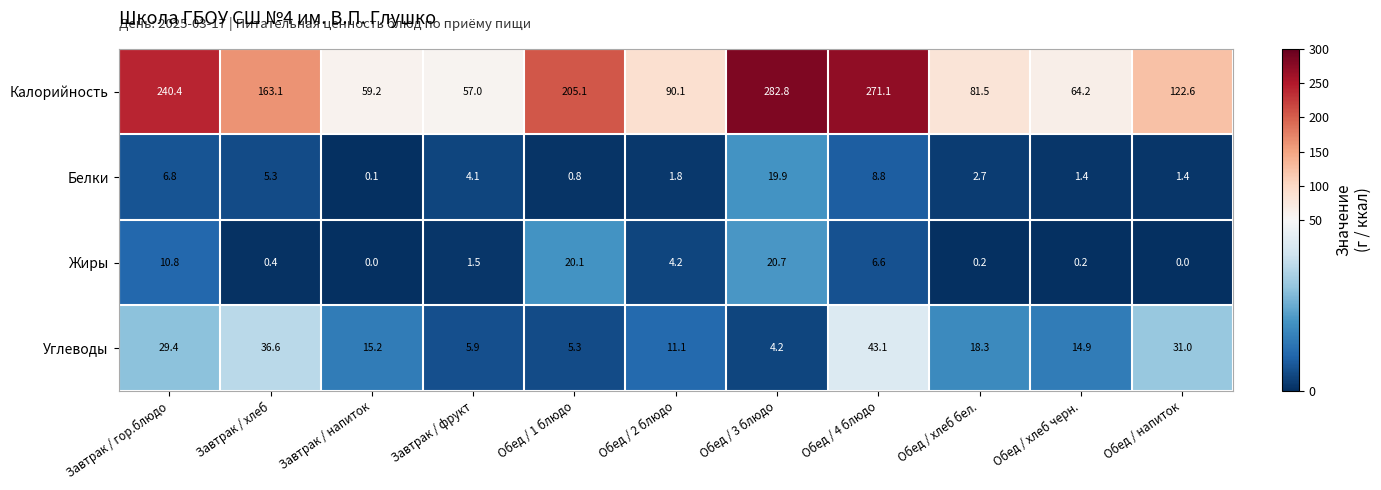

Where does the Жиры series first go above 1?

Завтрак / гор.блюдо